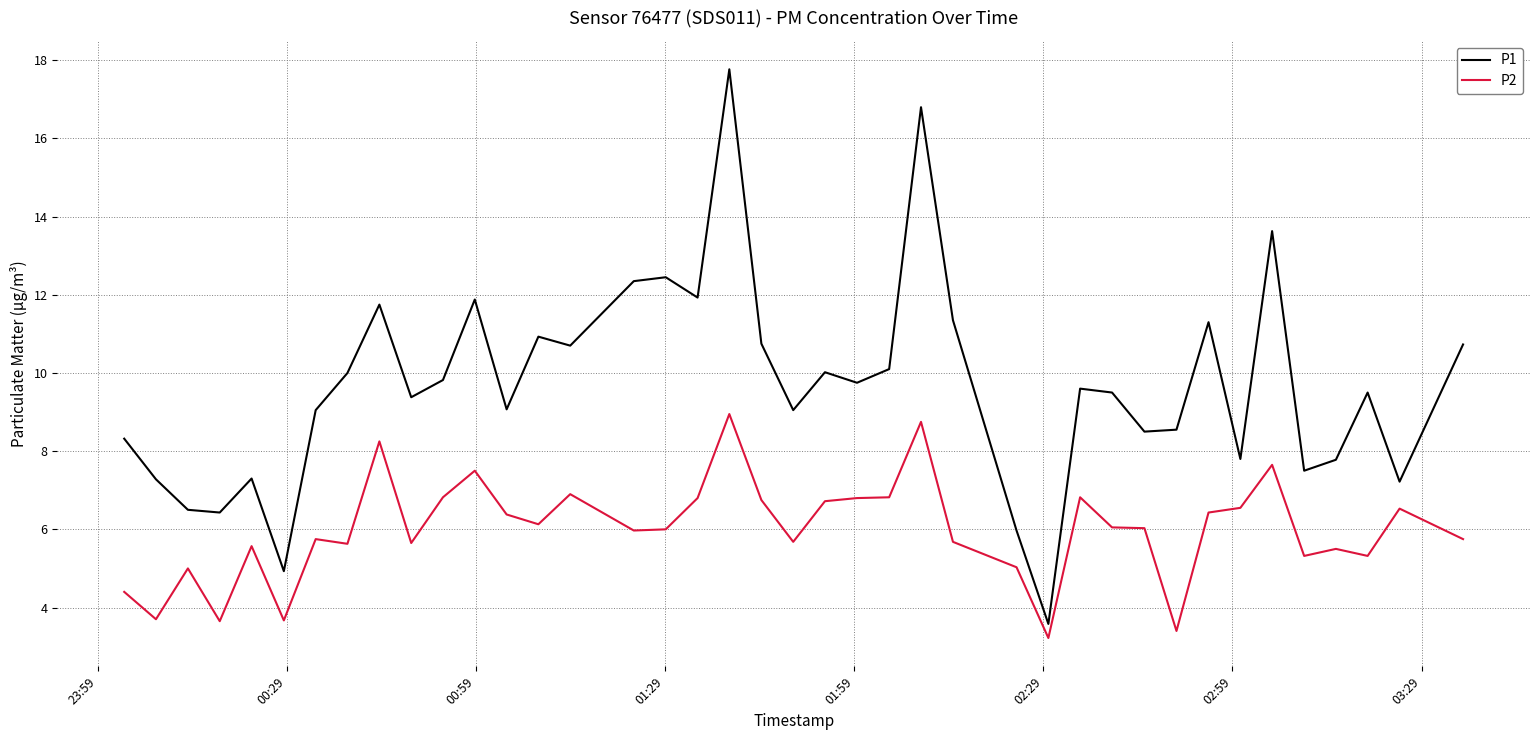

True or false: P1 and P2 intersect in this chart.

False